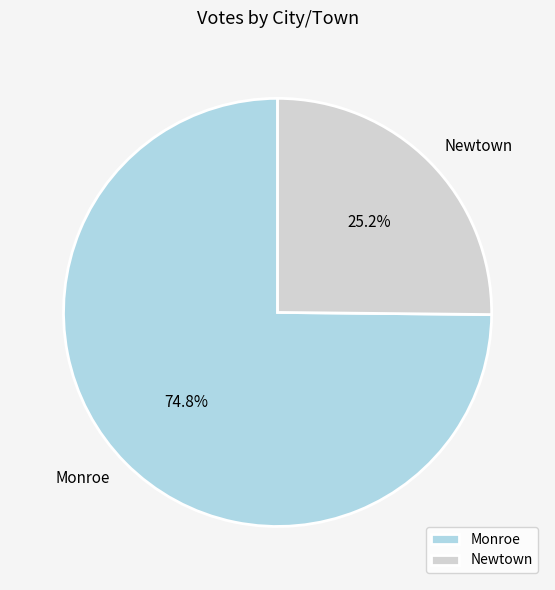

How many slices are in this pie chart?

2